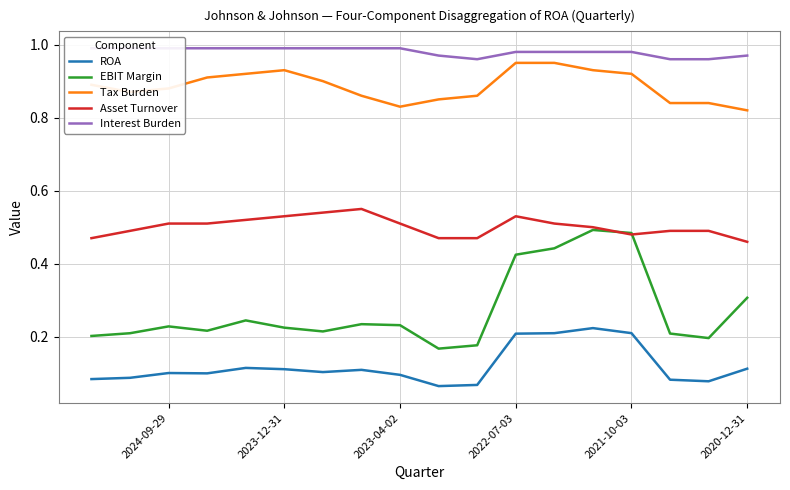

What is the difference between the maximum and minimum values in the EBIT Margin series?

0.3